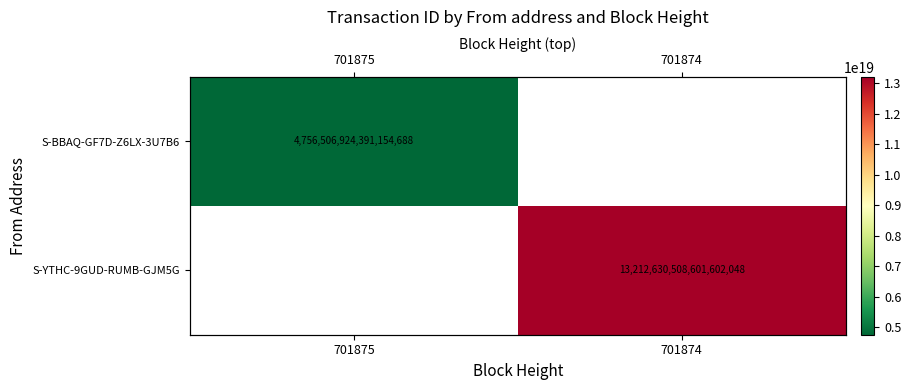

Which series has the widest spread of values?

S-BBAQ-GF7D-Z6LX-3U7B6